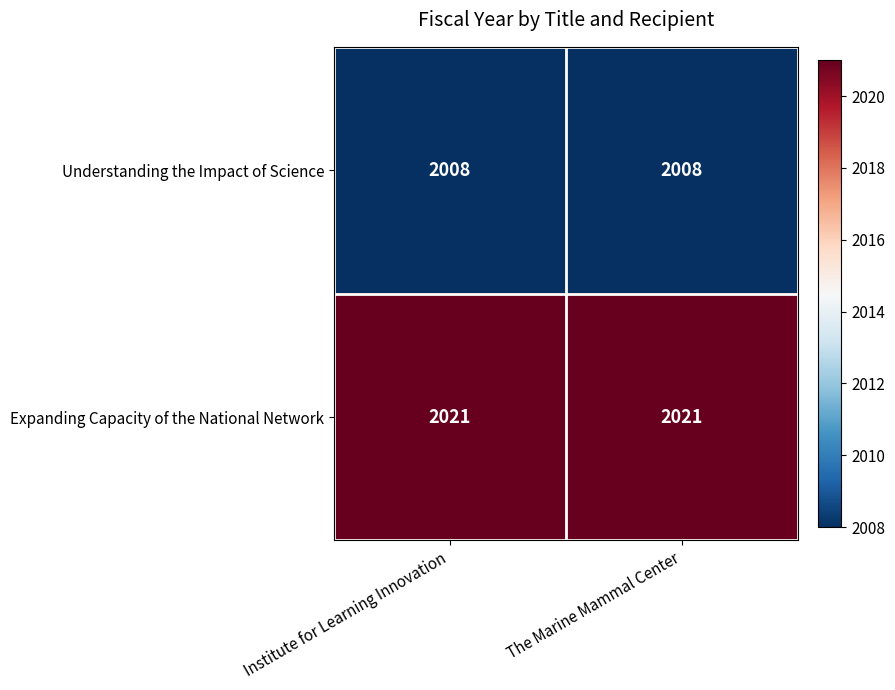

Reading left to right, transcribe all the data shown in this chart.

Understanding the Impact of Science: 2008	2008
Expanding Capacity of the National Network: 2021	2021